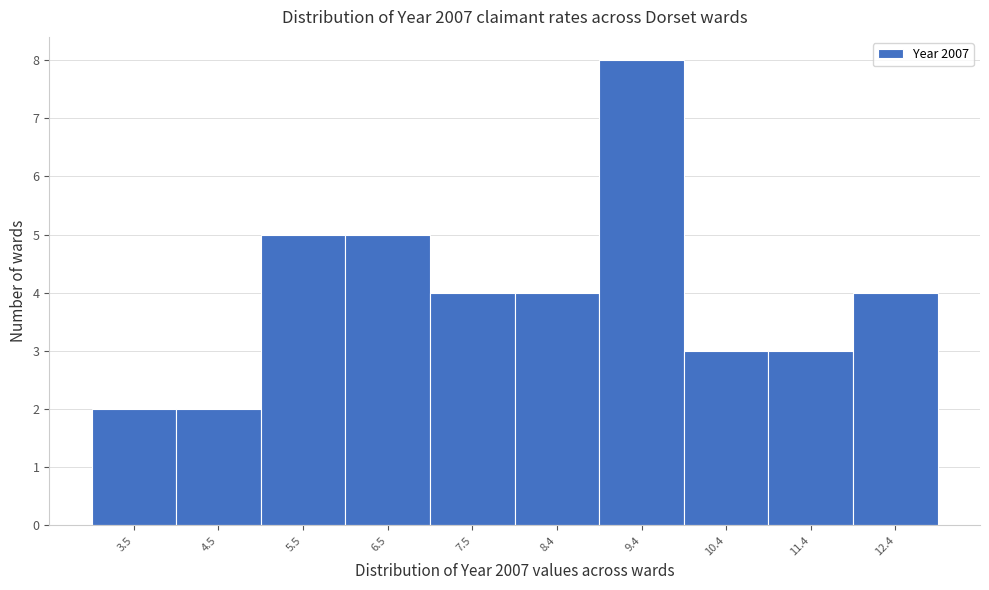

Reading left to right, extract all data points from this chart.

3.5=2	4.5=2	5.5=5	6.5=5	7.5=4	8.4=4	9.4=8	10.4=3	11.4=3	12.4=4